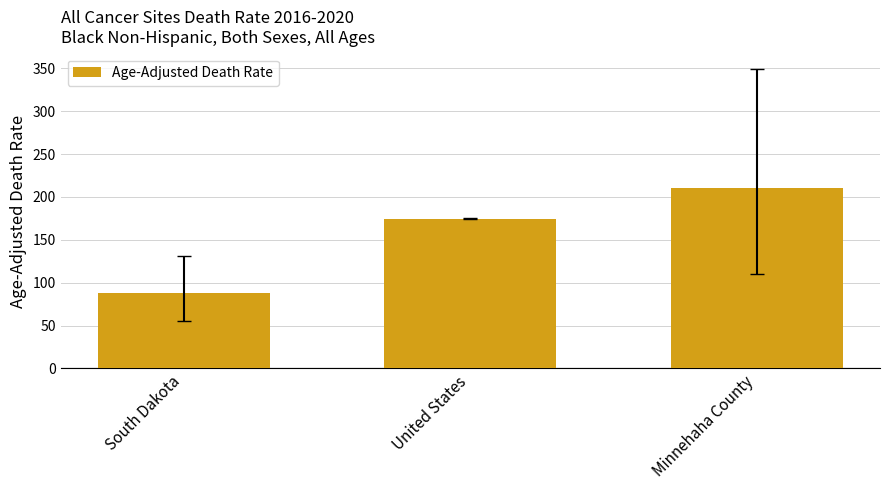

Which has a higher value, Minnehaha County or United States?

Minnehaha County